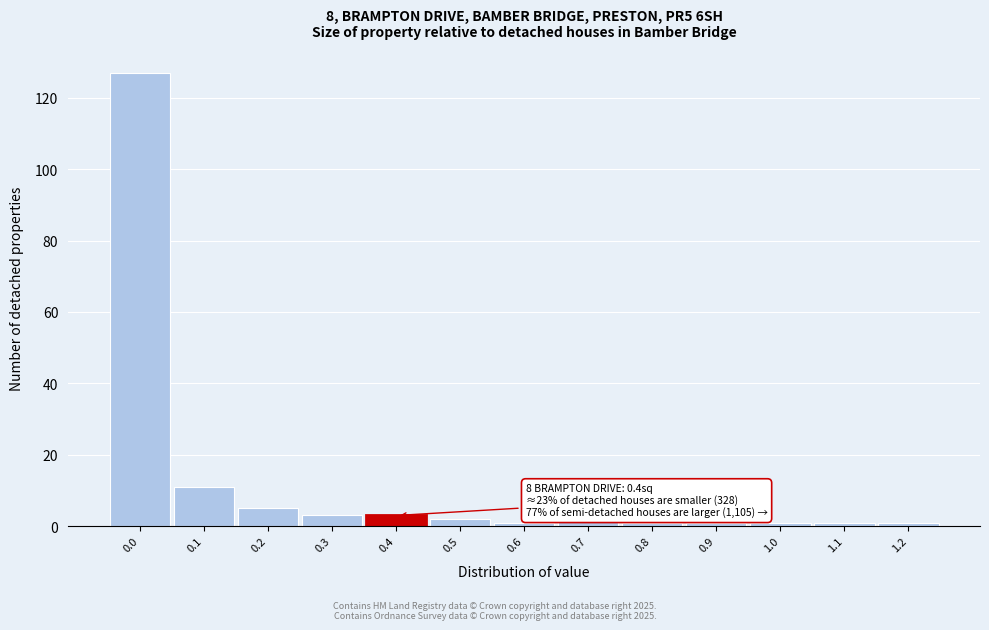

Reading right to left, list all the values displayed in this chart.

1.2=1	1.1=1	1.0=1	0.9=1	0.8=1	0.7=2	0.6=1	0.5=2	0.4=3	0.3=3	0.2=5	0.1=11	0.0=127